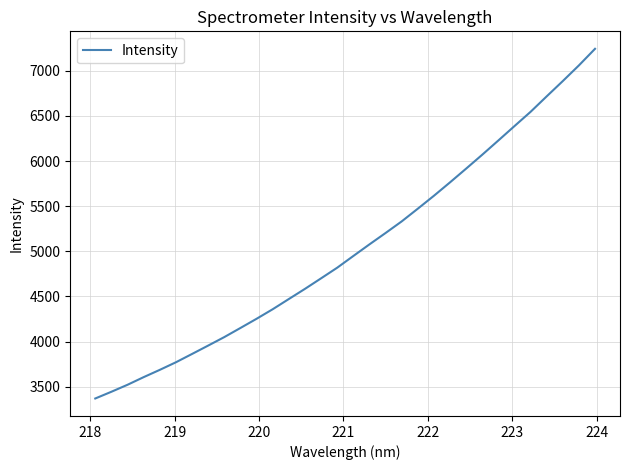

What is the minimum value shown in the chart?

3368.3